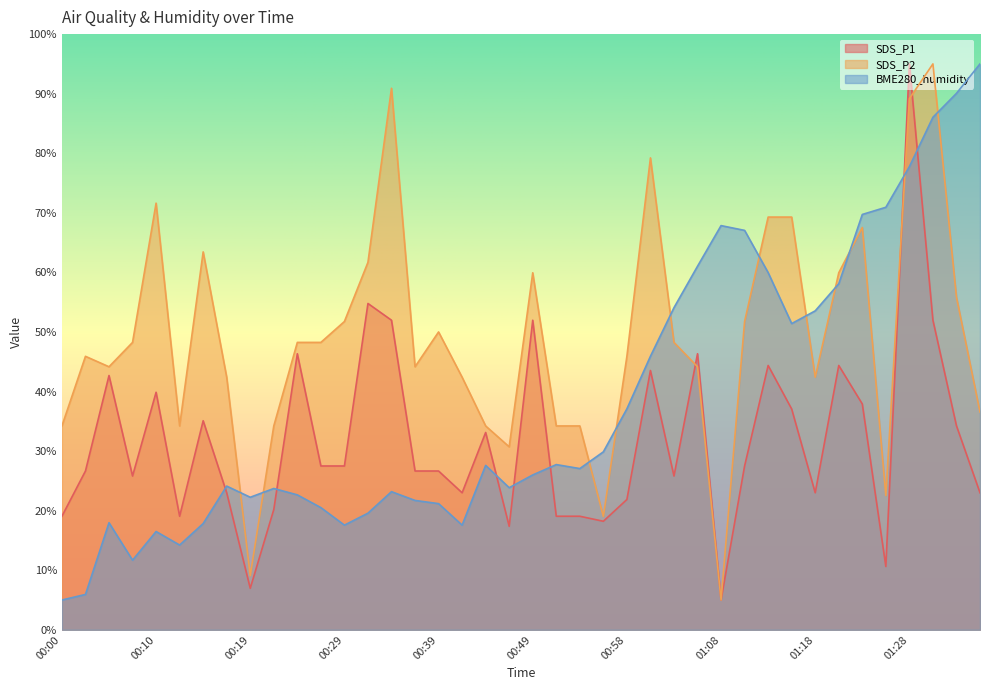

Is the value of SDS_P1 at 01:18 greater than the value of BME280_humidity at 00:05?

Yes